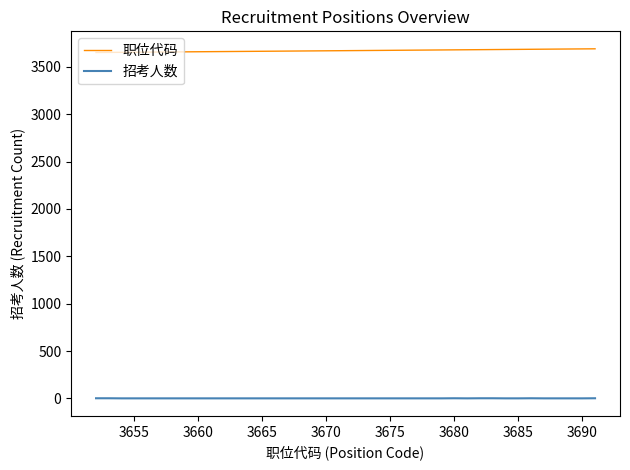

What is the average value of the 招考人数 series?

1